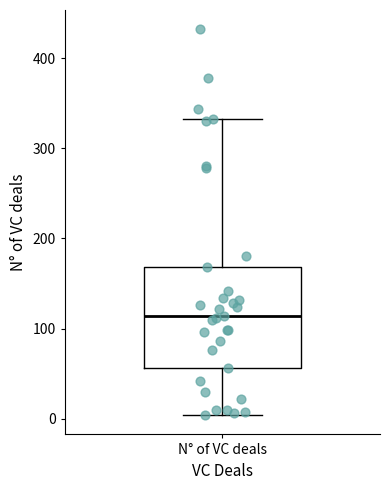

Where is the upper edge of the box for N° of VC deals on the y-axis? The values are not printed on the chart, so give them approximately, as read against the axis.

170